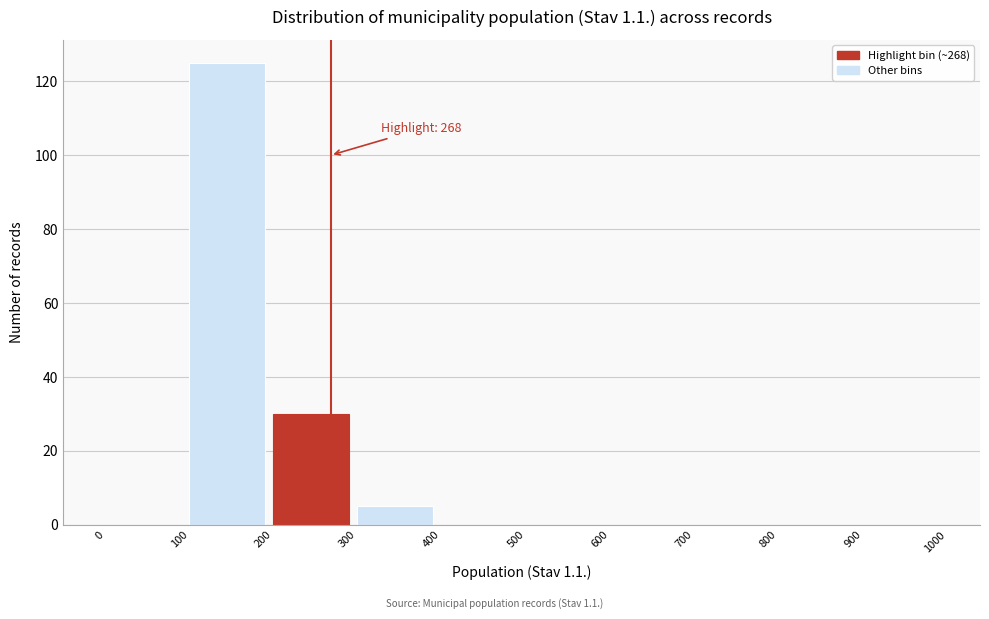

Which range on the x-axis has the tallest bar?

100 to 200